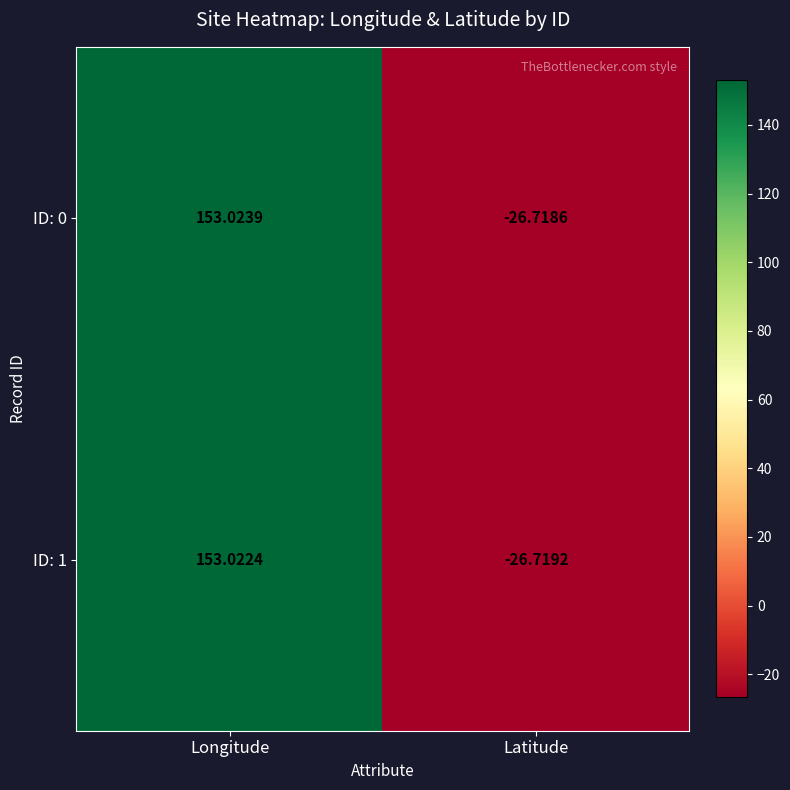

Which label corresponds to the largest value in the chart?

Longitude